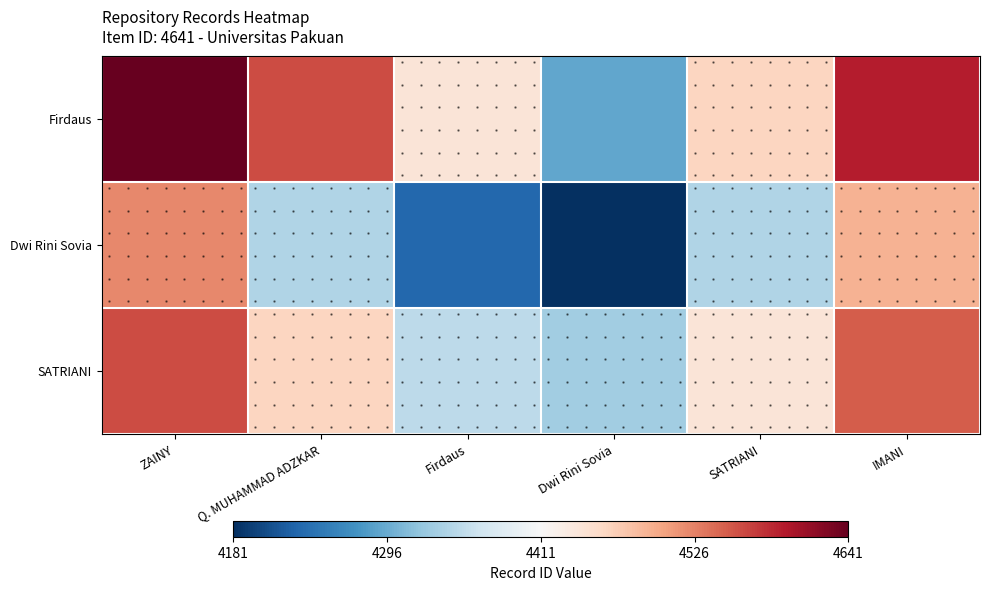

Which category has the highest value across all series?

ZAINY